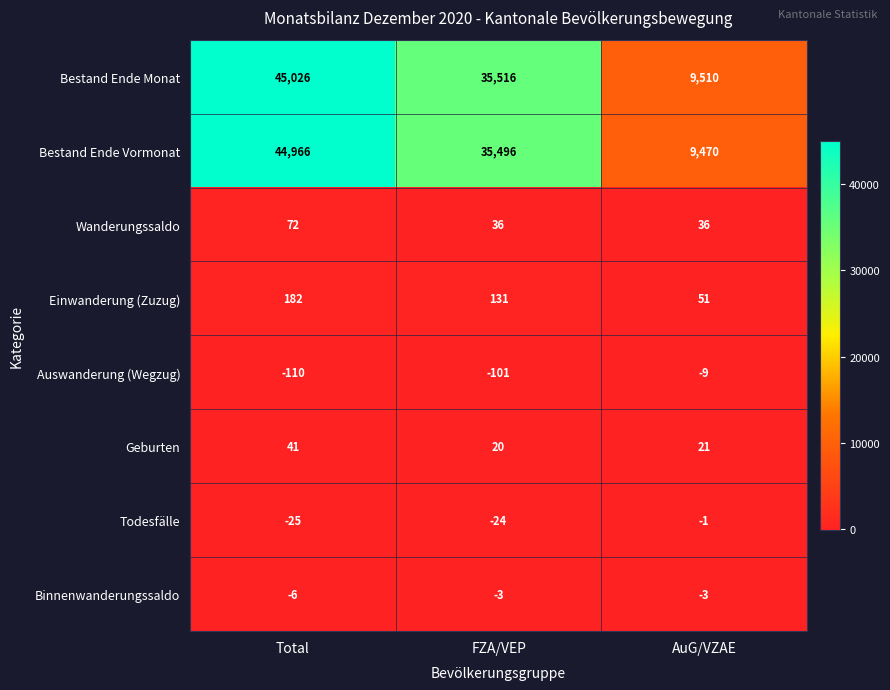

At which label does Todesfälle reach its minimum?

Total